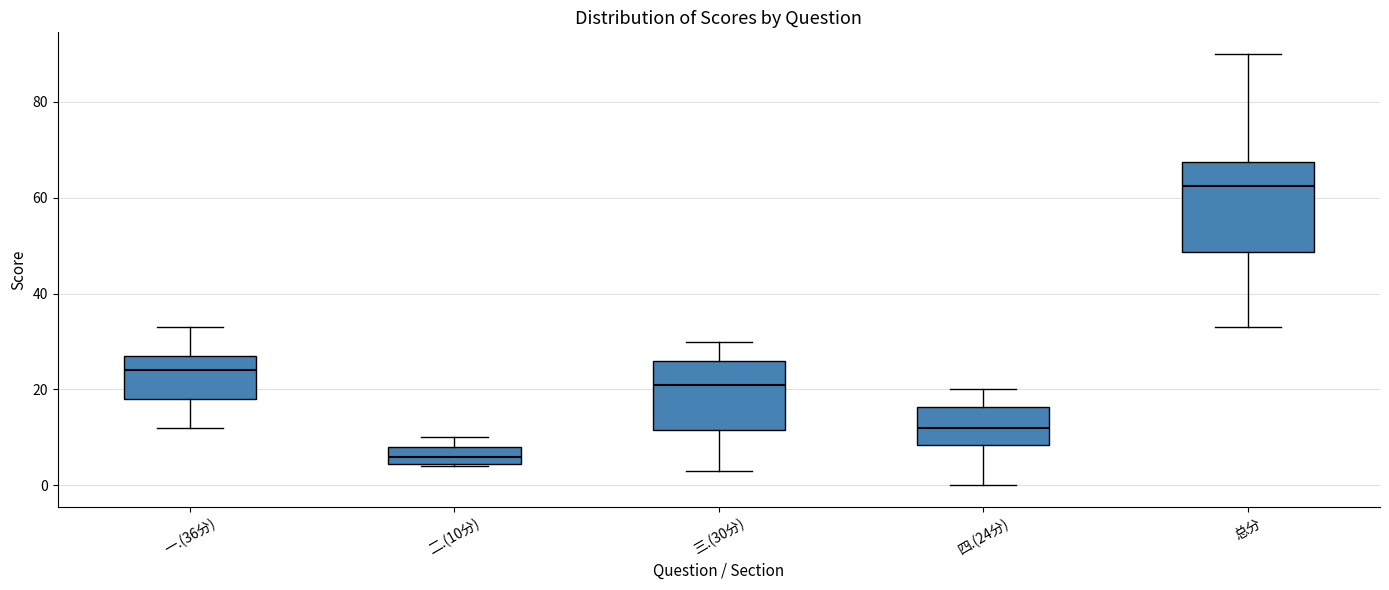

Which box has the highest median line?

总分